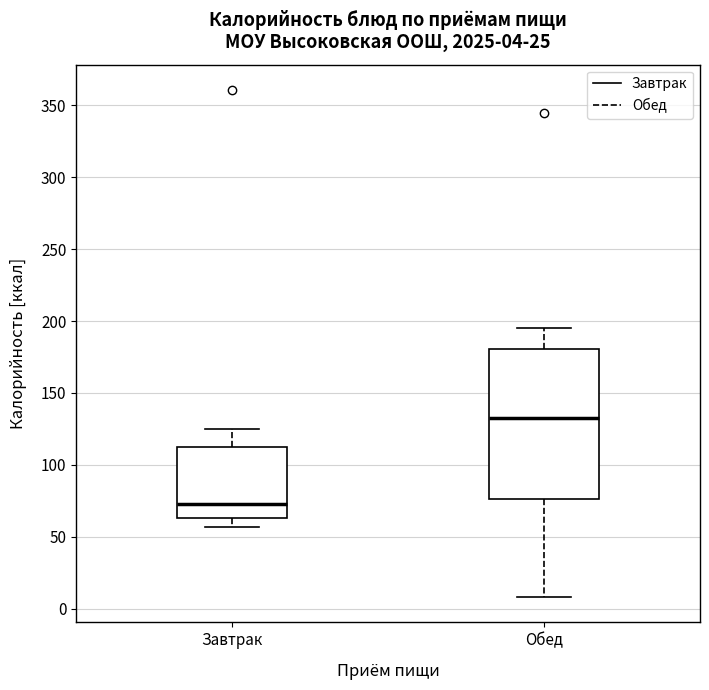

Comparing the boxes themselves (not the whiskers), which one is the tallest?

Обед